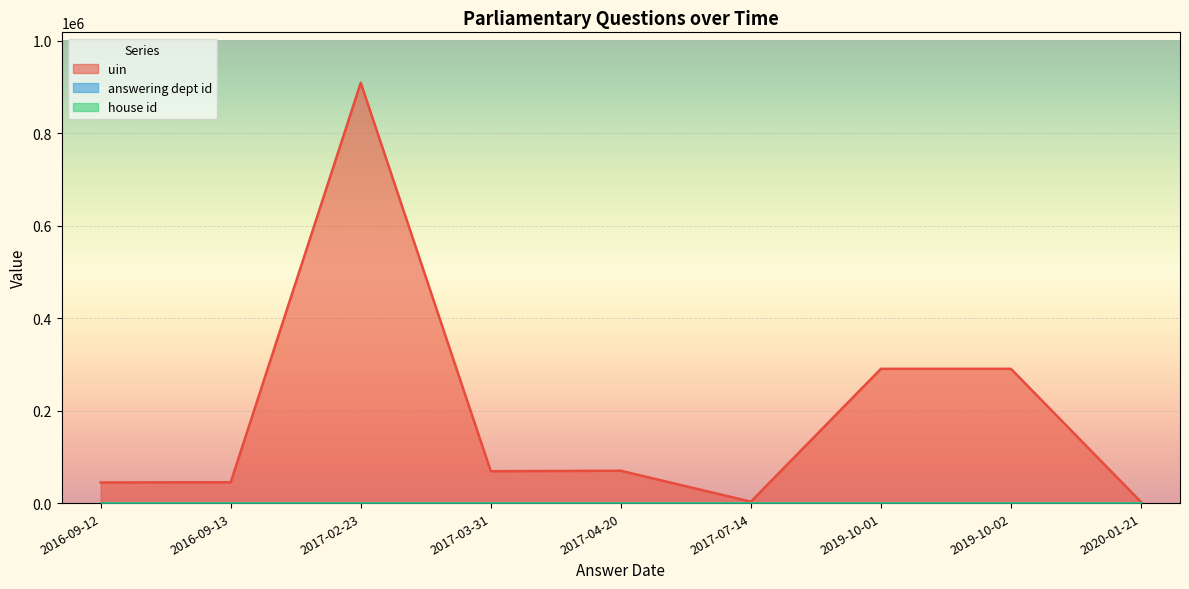

What is the sum of the uin values at 2016-09-12 and 2019-10-02?

334894